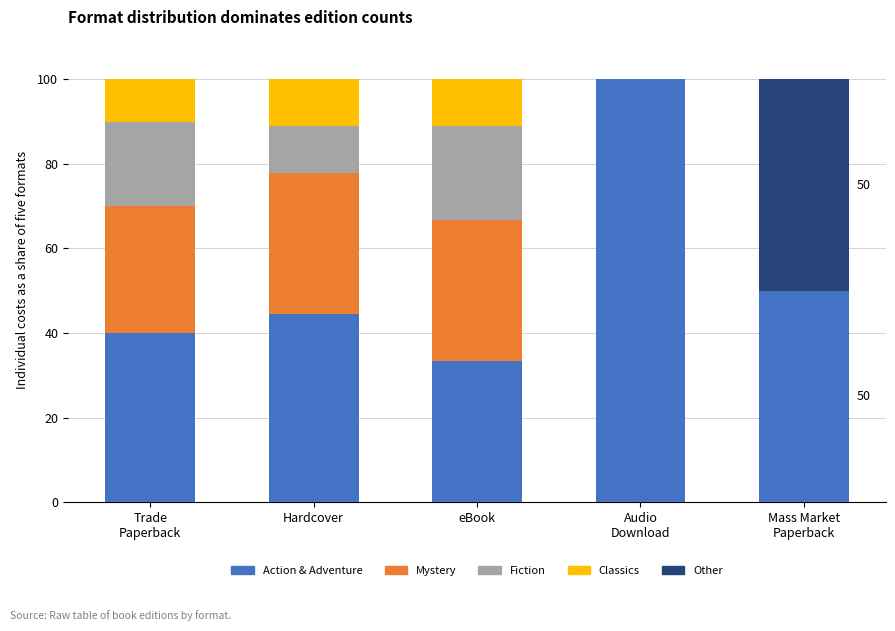

What is the highest value of the Action & Adventure series?

100.0